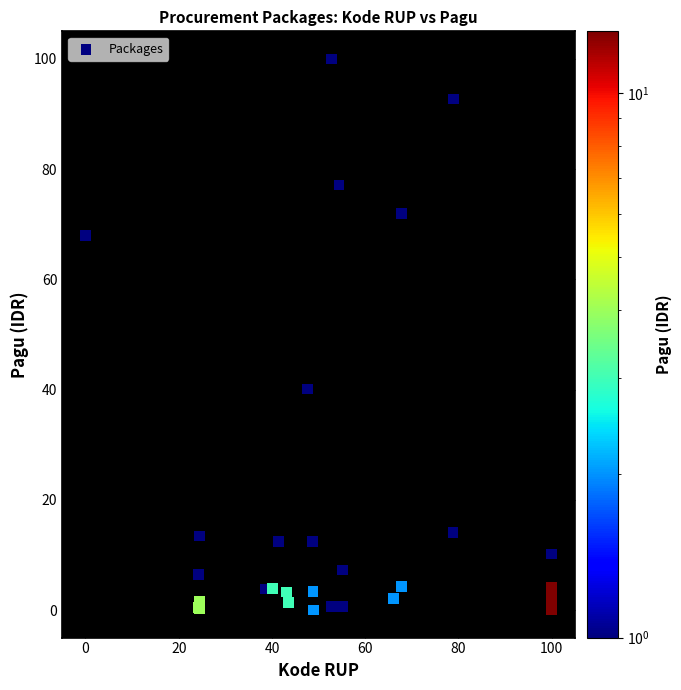

What Y value in the scatter plot is closest to 50?

40.1